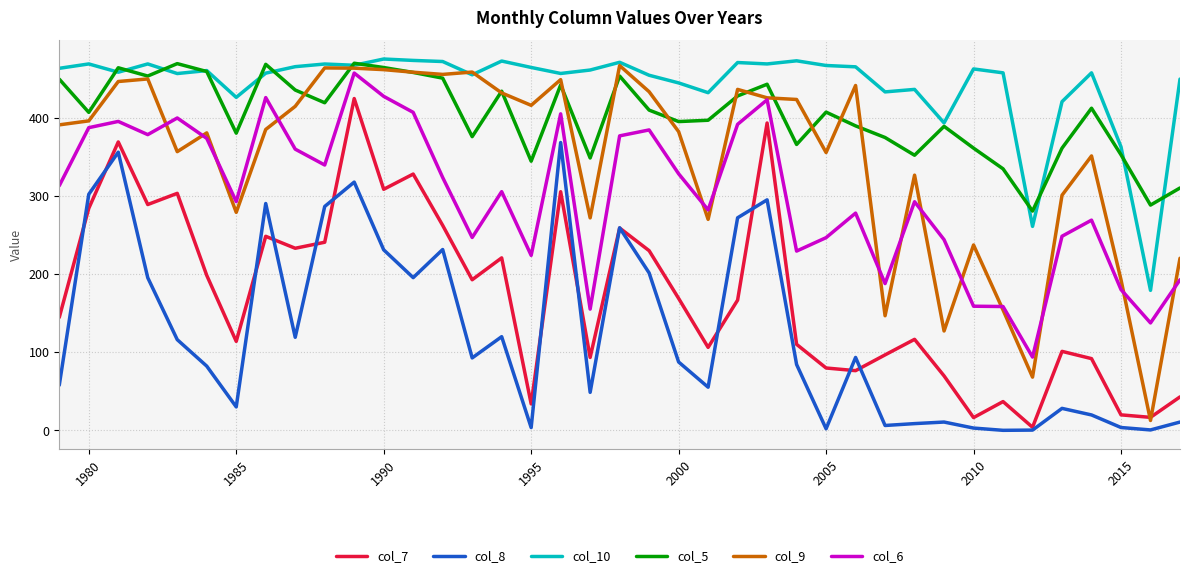

Which series has the largest range (max minus min)?

col_9